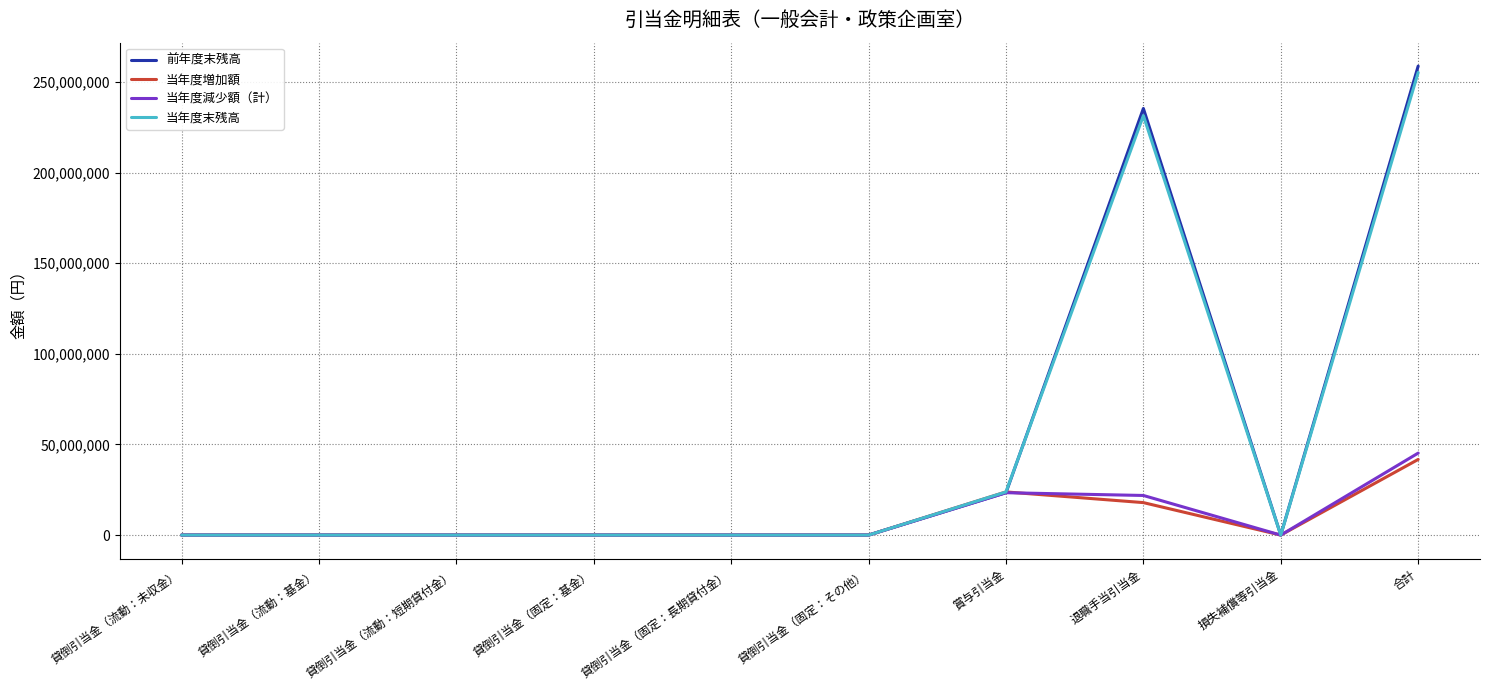

What is the spread (max minus min) of values at 賞与引当金?

434699